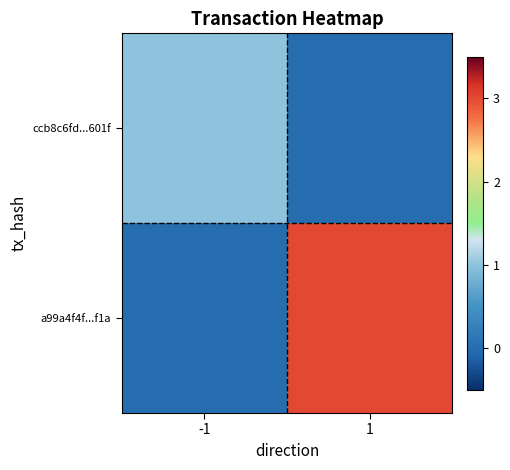

What is the greatest value displayed?

3